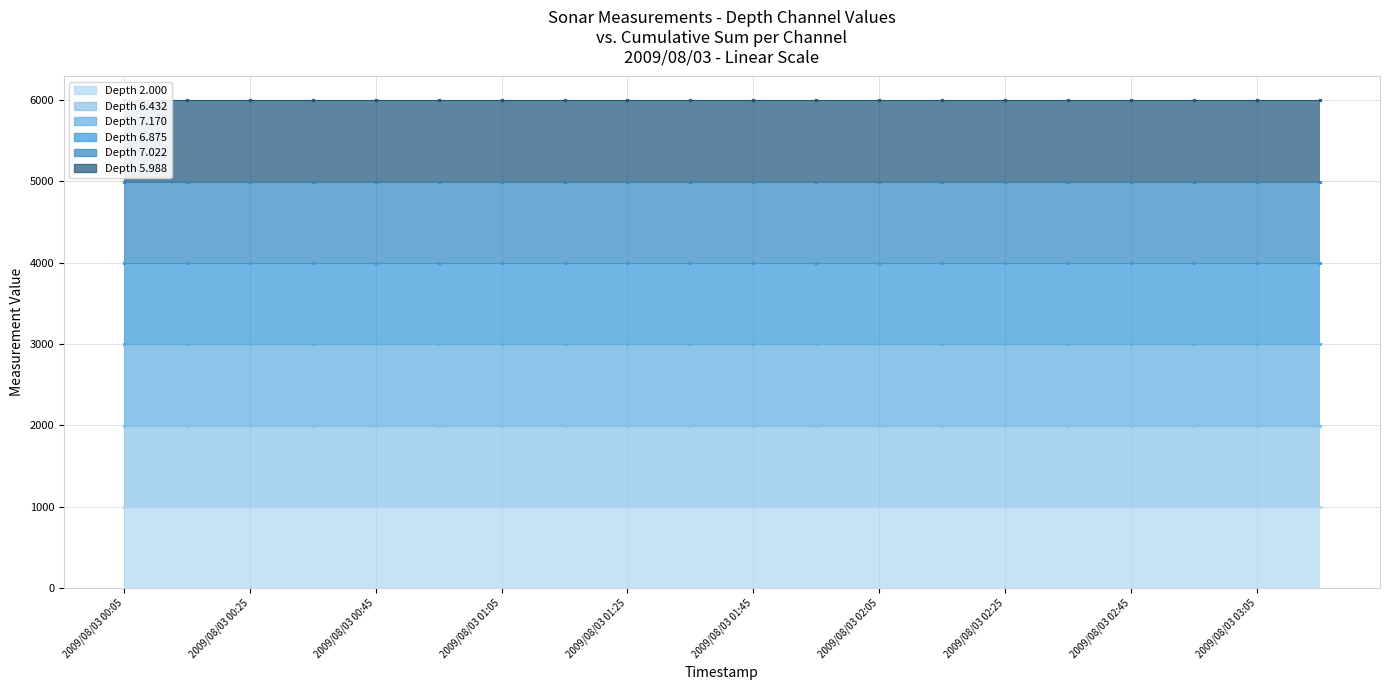

Rank the series at 2009/08/03 03:05 from lowest to highest value.

Depth 2.000 - Cumulative, Depth 6.432 - Cumulative, Depth 7.170 - Cumulative, Depth 6.875 - Cumulative, Depth 7.022 - Cumulative, Depth 5.988 - Cumulative